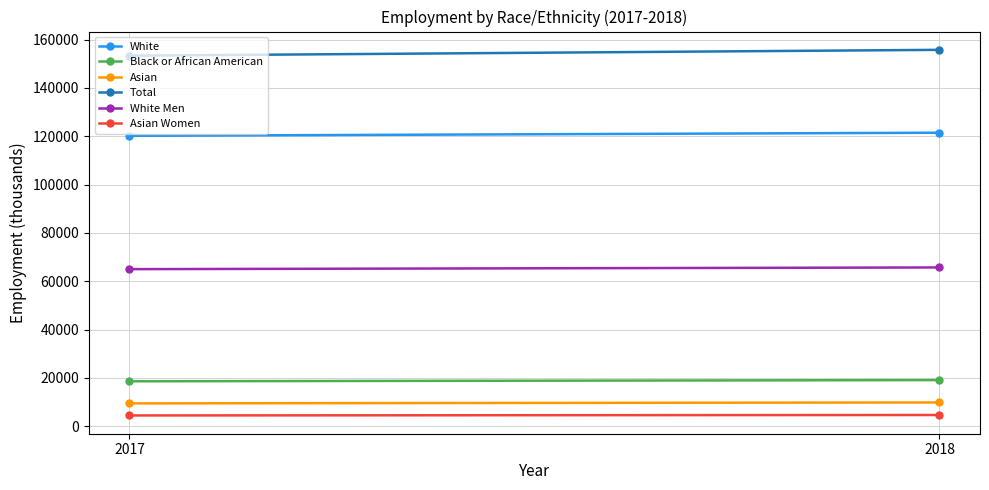

Reading left to right, transcribe all the data shown in this chart.

White: 120176	121461
Black or African American: 18587	19091
Asian: 9448	9832
Total: 153337	155761
White Men: 65000	65702
Asian Women: 4458	4644